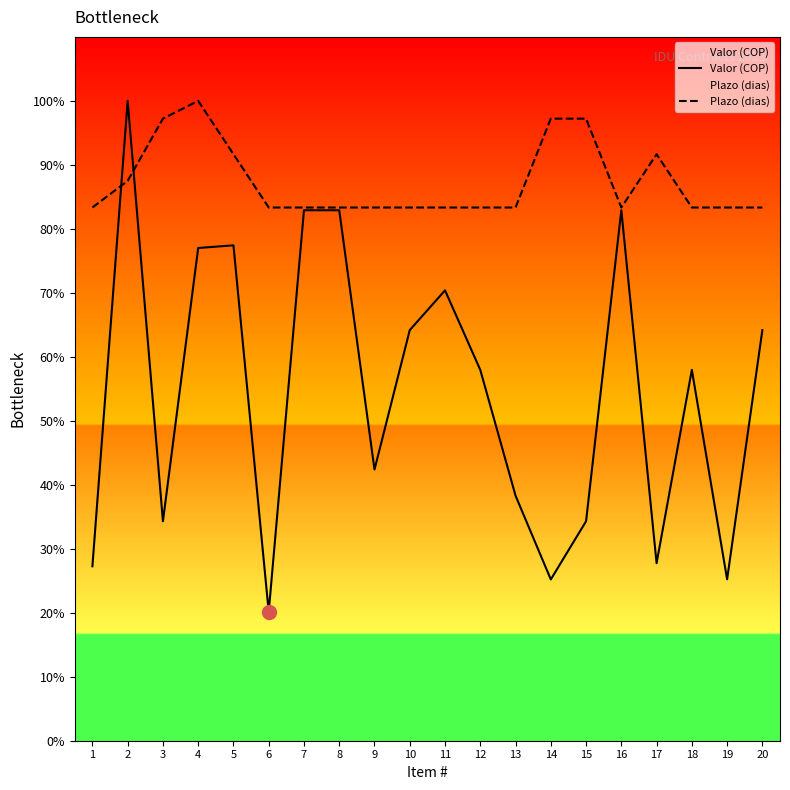

Reading right to left, transcribe all the data shown in this chart.

Valor (COP): 64.2	25.2	58.0	27.7	82.9	34.3	25.2	38.3	58.0	70.4	64.2	42.4	82.9	82.9	20.1	77.4	77.0	34.3	100.0	27.3
Plazo (dias): 83.3	83.3	83.3	91.7	83.3	97.2	97.2	83.3	83.3	83.3	83.3	83.3	83.3	83.3	83.3	91.7	100.0	97.2	87.5	83.3